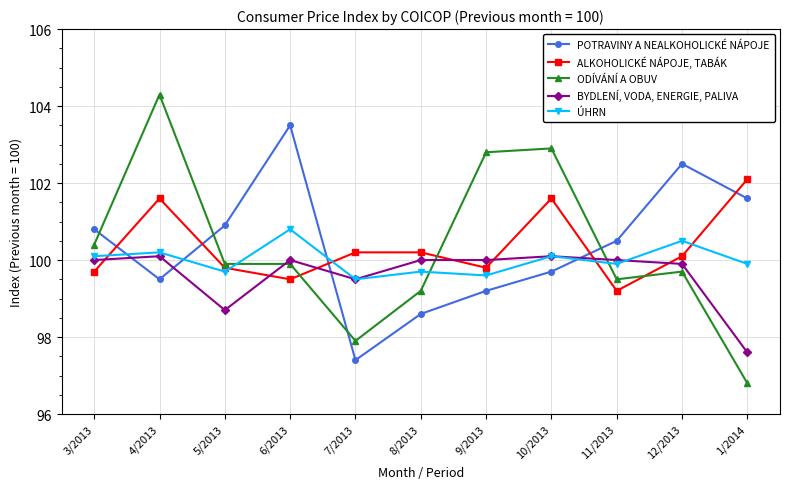

List the labels in order of POTRAVINY A NEALKOHOLICKÉ NÁPOJE value, smallest first.

7/2013, 8/2013, 9/2013, 4/2013, 10/2013, 11/2013, 3/2013, 5/2013, 1/2014, 12/2013, 6/2013